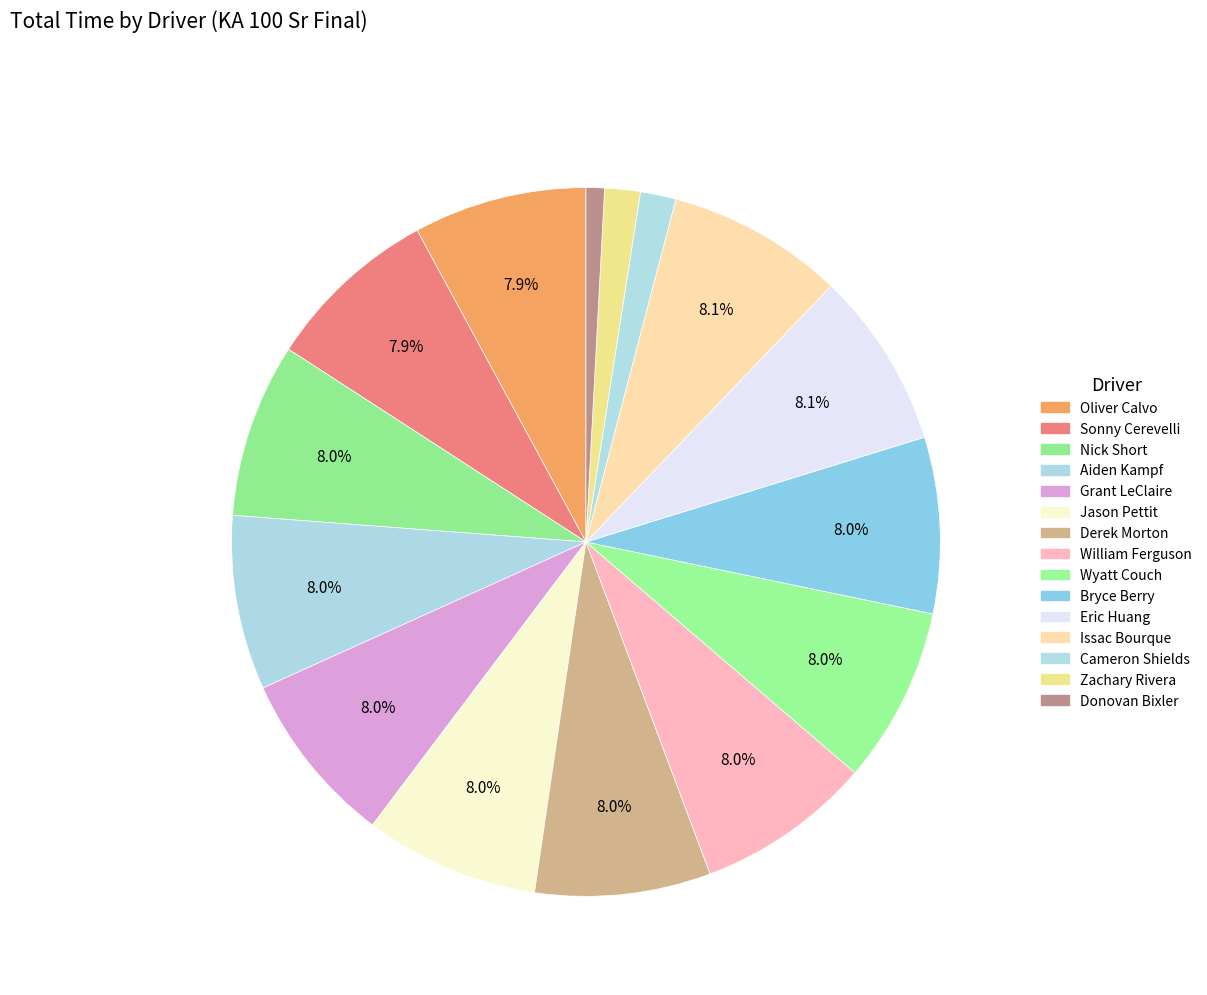

Which slice is the largest?

Issac Bourque